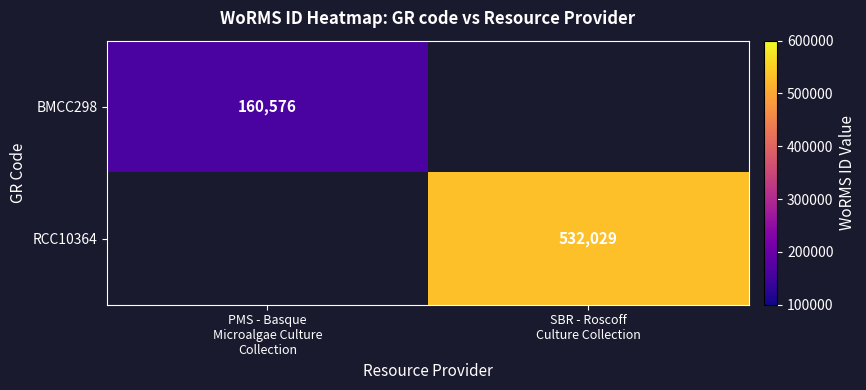

What is the difference between the BMCC298 values at PMS - Basque Microalgae Culture Collection and SBR - Roscoff Culture Collection?

160576